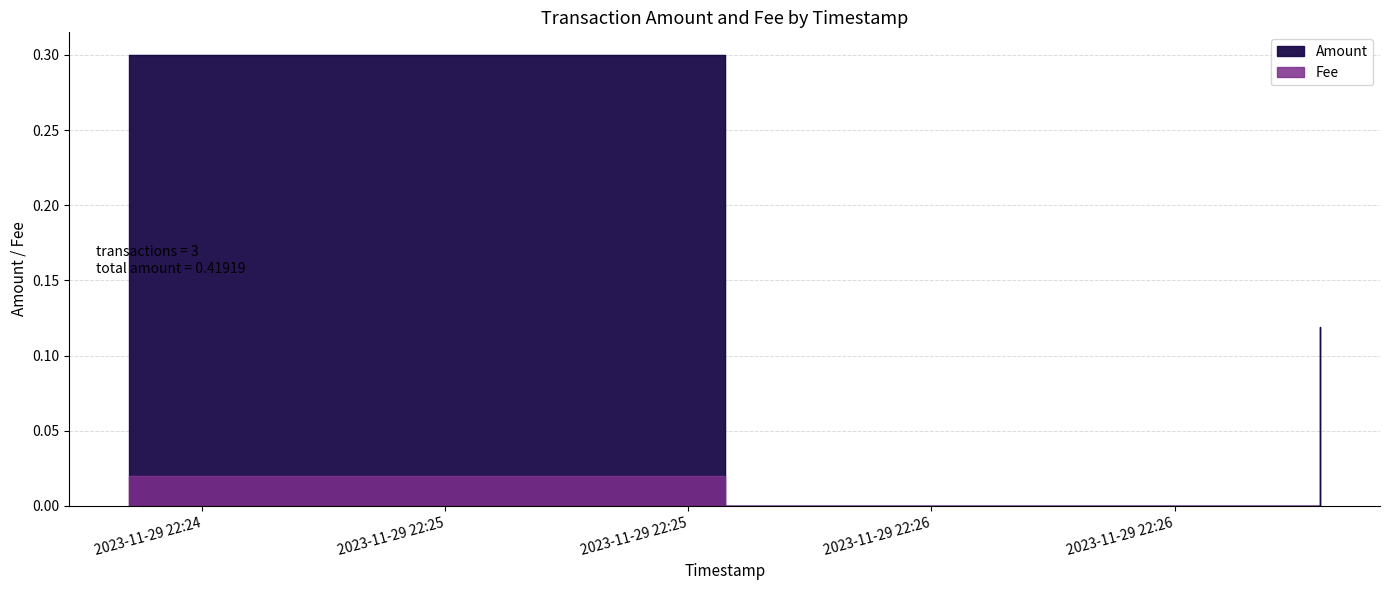

The Fee series shows -0.0 at 2023-11-29 22:26:48. True or false?

False